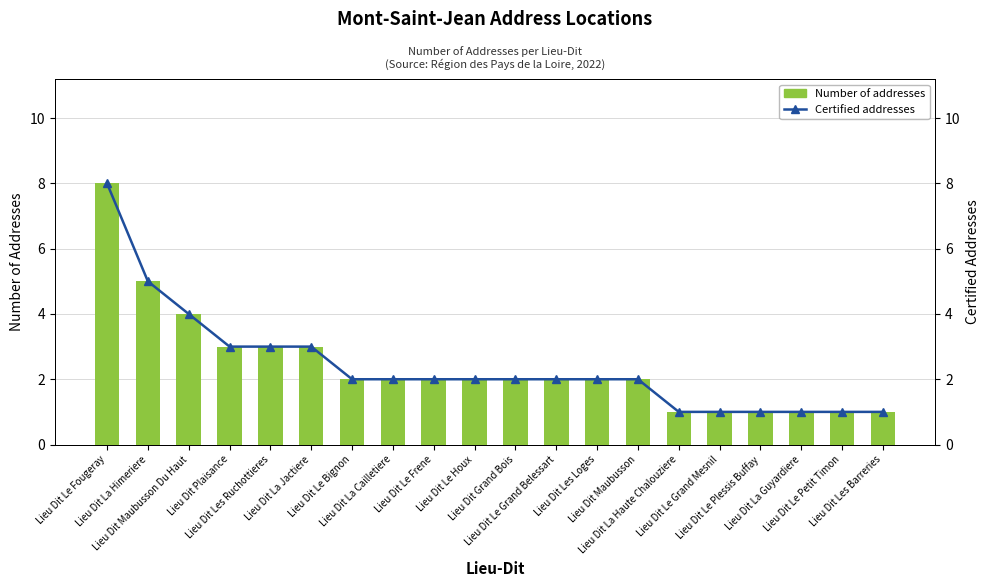

The Certified addresses series shows 1 at Lieu Dit Le Frene. True or false?

False